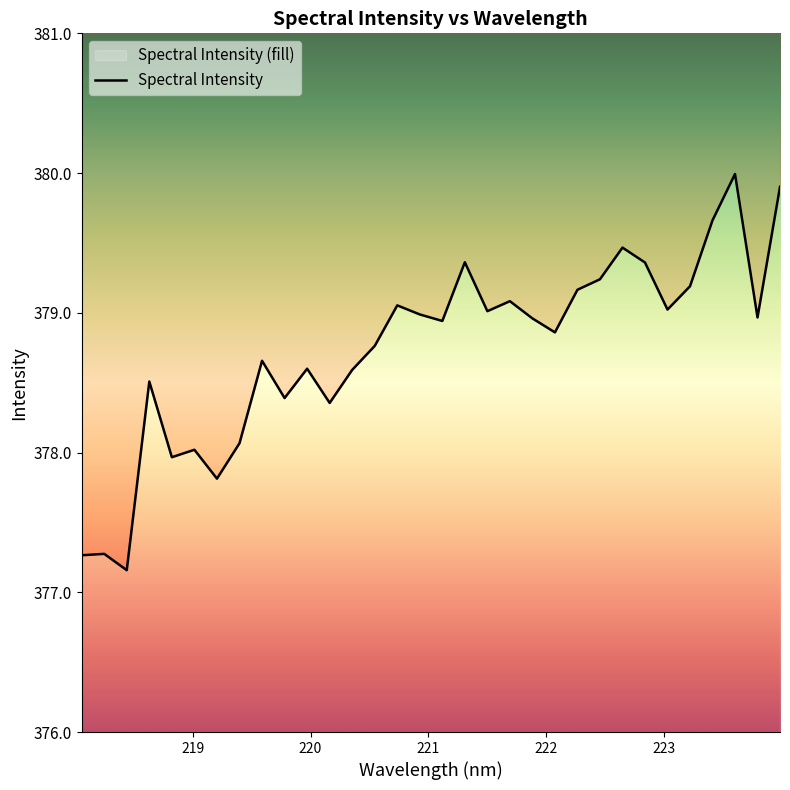

What is the sum of all values?

12119.7